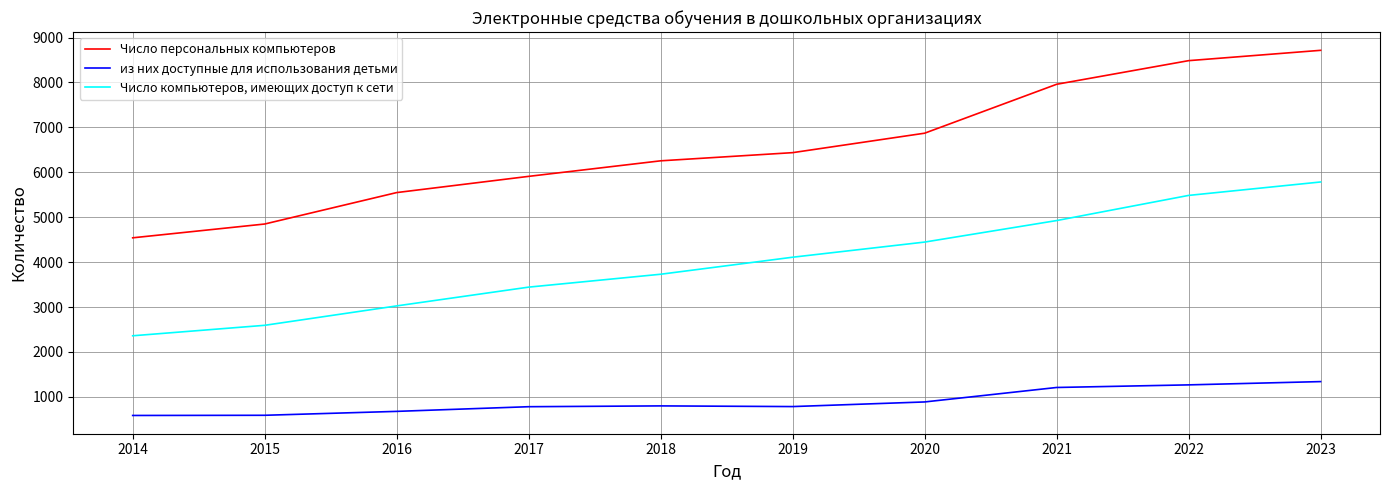

What is the highest value of the Число компьютеров, имеющих доступ к сети series?

5784